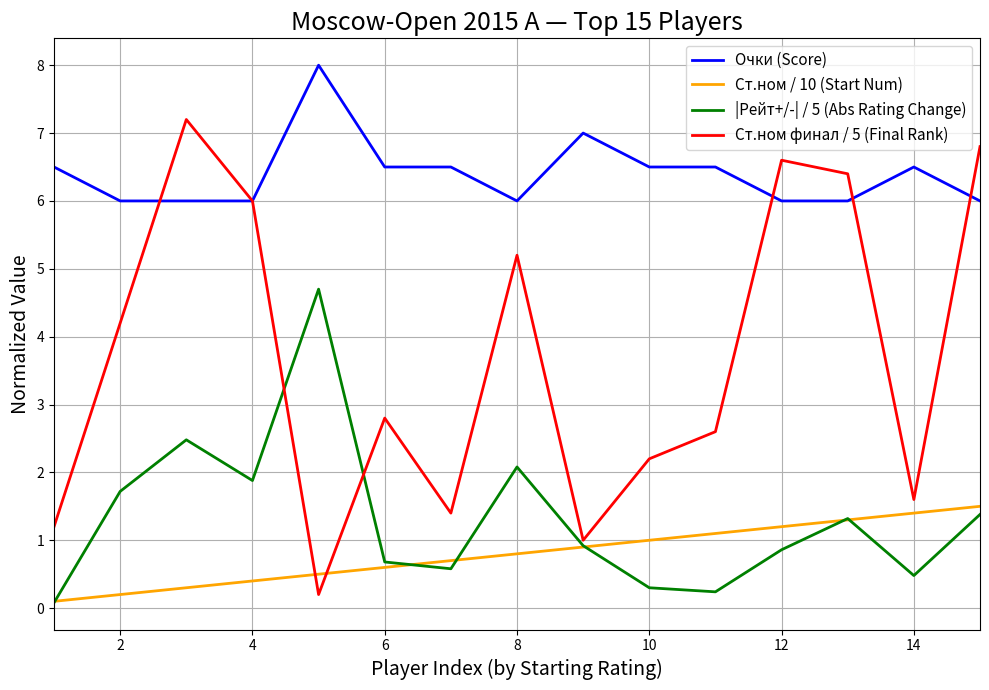

List the series in order of their peak value, highest first.

Очки (Score), Ст.ном финал / 5 (Final Rank), |Рейт+/-| / 5 (Abs Rating Change), Ст.ном / 10 (Start Num)